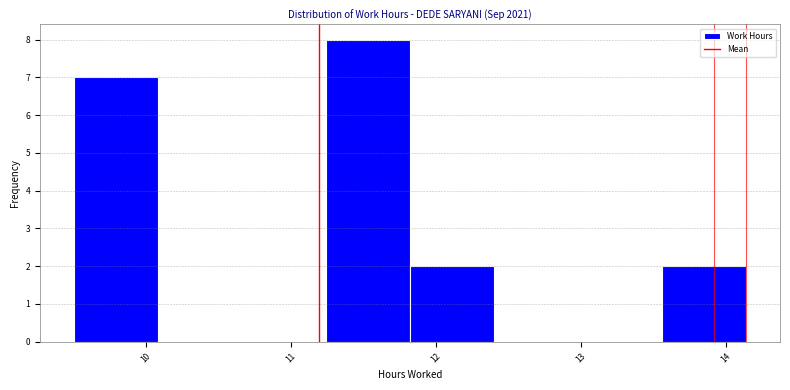

Reading left to right, list every bar in this chart as the range it spans on the x-axis followed by its height. Neither the bar edges nor the heights are printed on the chart, so give them approximately, as read against the axes.

9.50 to 10.08: 7
10.08 to 10.66: 0
10.66 to 11.24: 0
11.24 to 11.82: 8
11.82 to 12.40: 2
12.40 to 12.98: 0
12.98 to 13.56: 0
13.56 to 14.14: 2